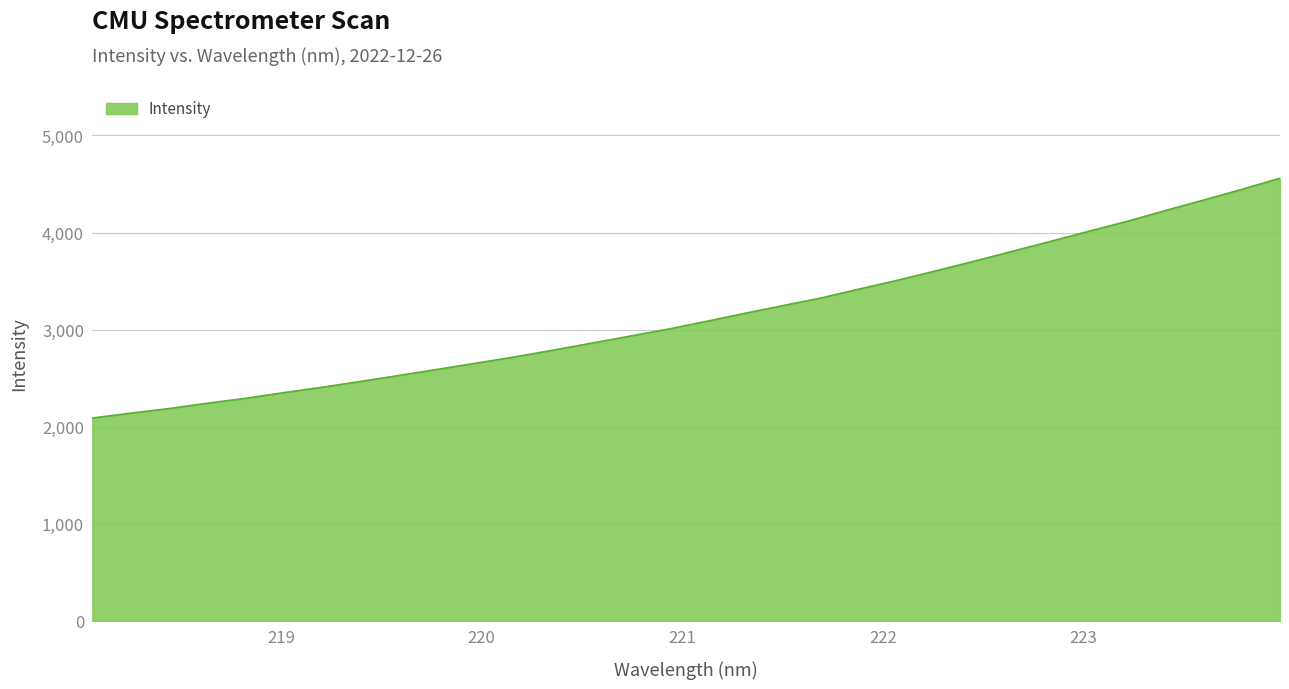

What is the difference between the maximum and minimum values?

2468.8